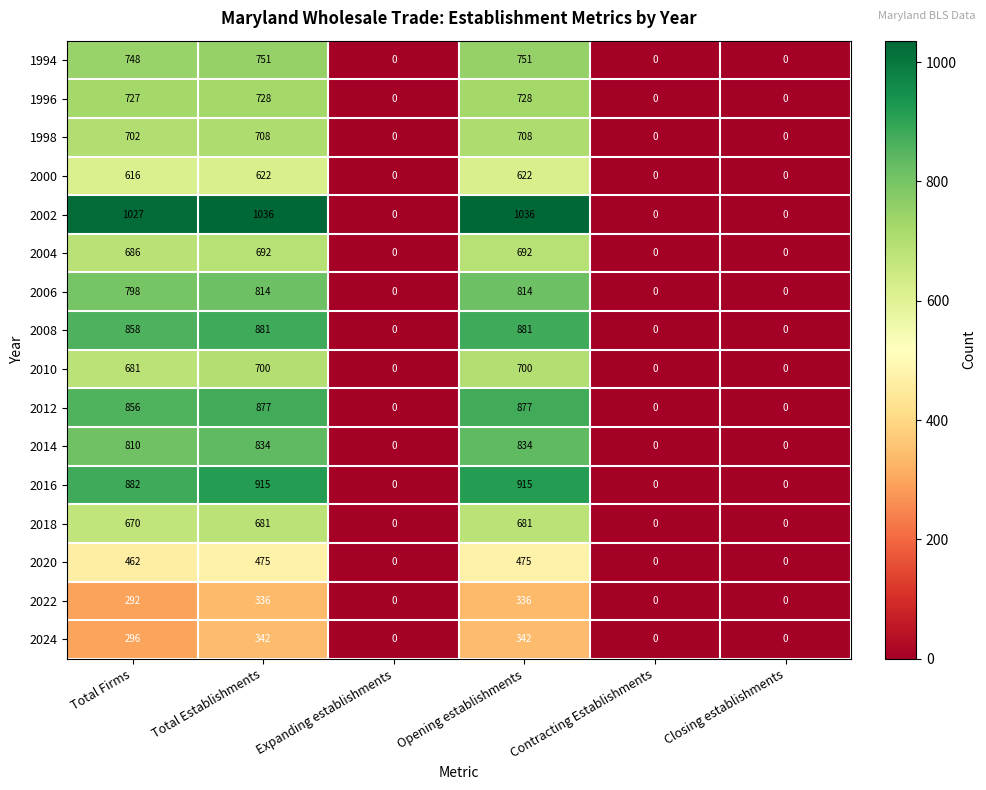

What is the sum of the 2002 values at Total Establishments and Contracting Establishments?

1036